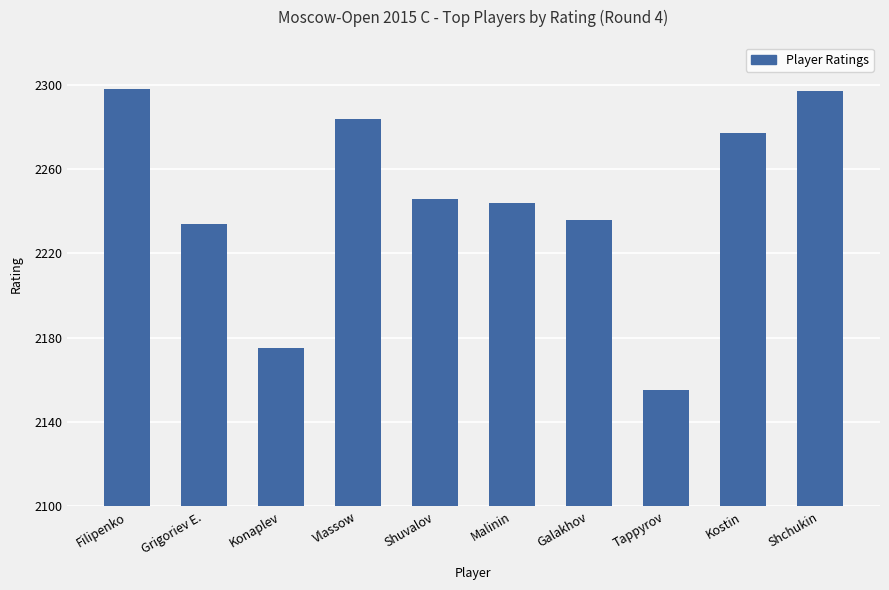

Approximately how many times larger is the value at Grigoriev E. compared to Filipenko?

1.0